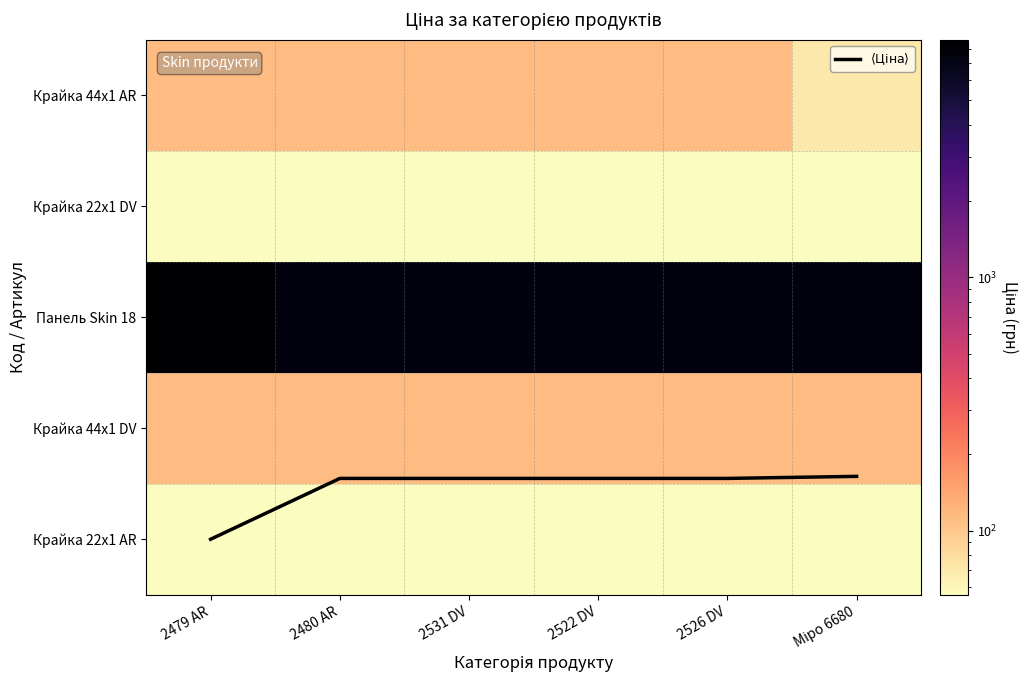

At which category does the chart reach its minimum across all series?

Міро 6680